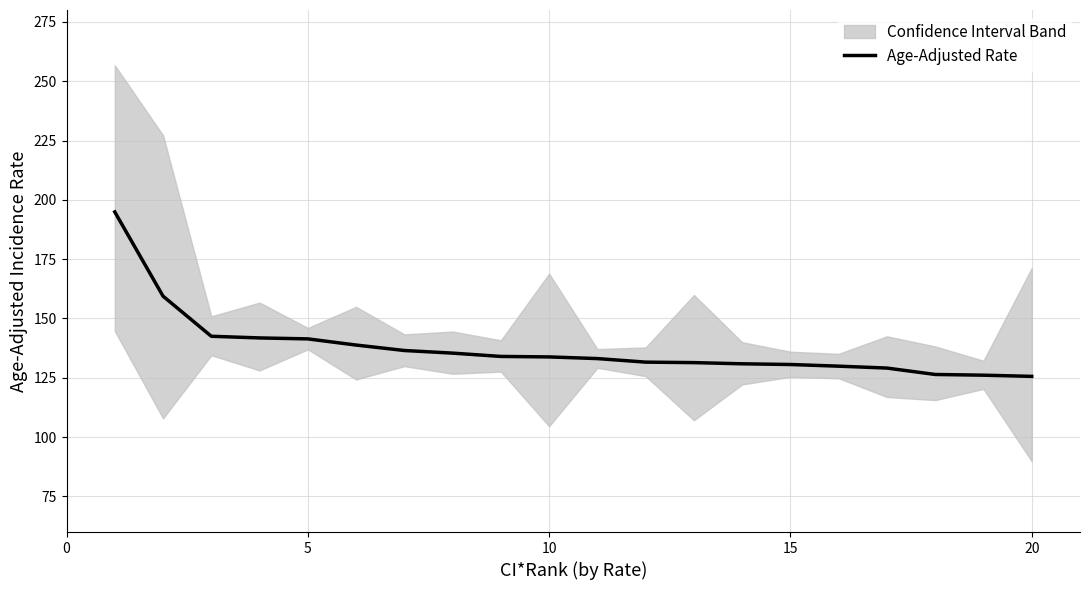

What is the maximum value shown in the chart?

194.9